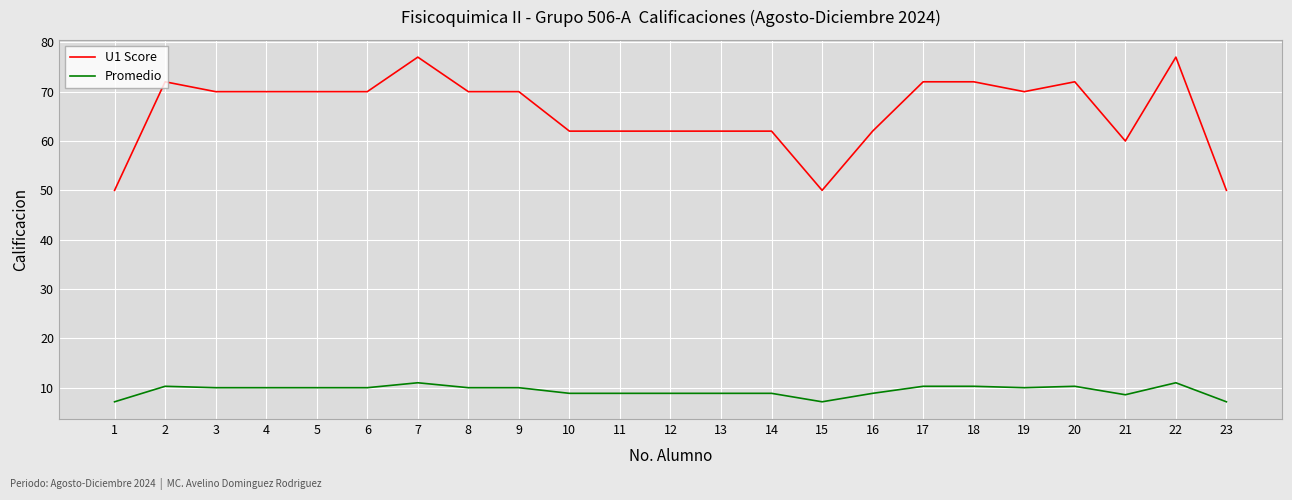

What is the difference between the highest and lowest values at 9?

60.0